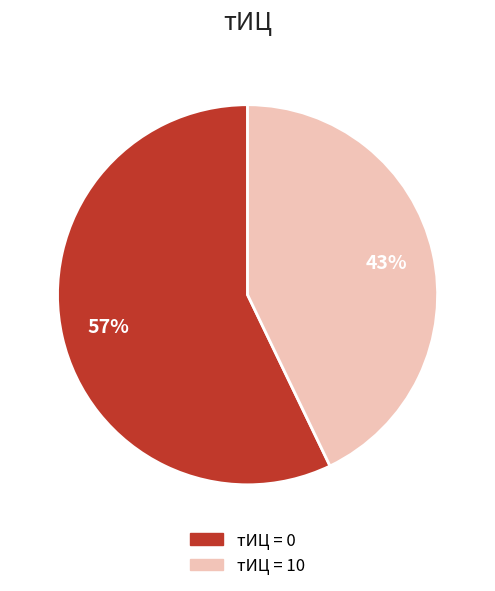

To the nearest percent, what is the difference between the largest and smallest slice percentages?

14%